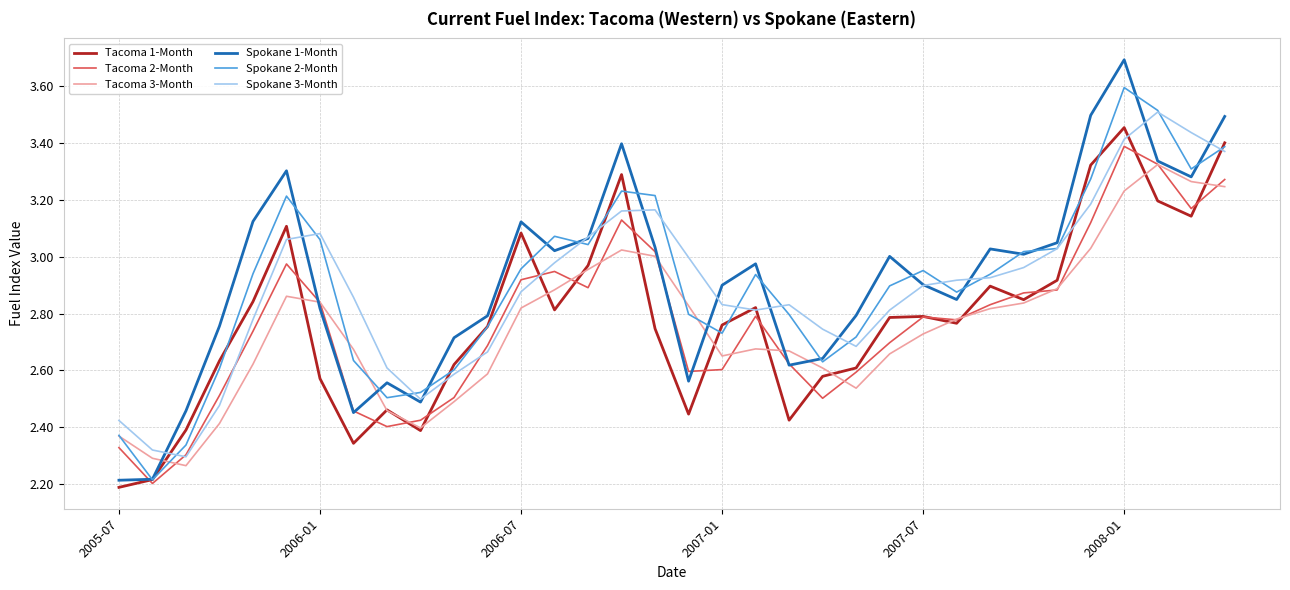

Which series has the largest range (max minus min)?

Spokane 1-Month